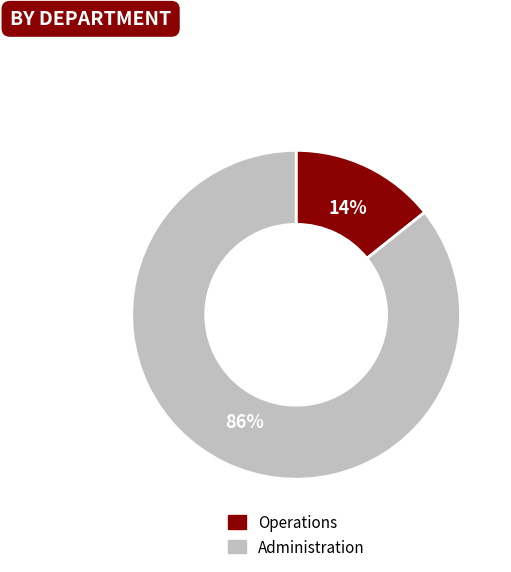

The Administration slice represents 76% of the pie. True or false?

False